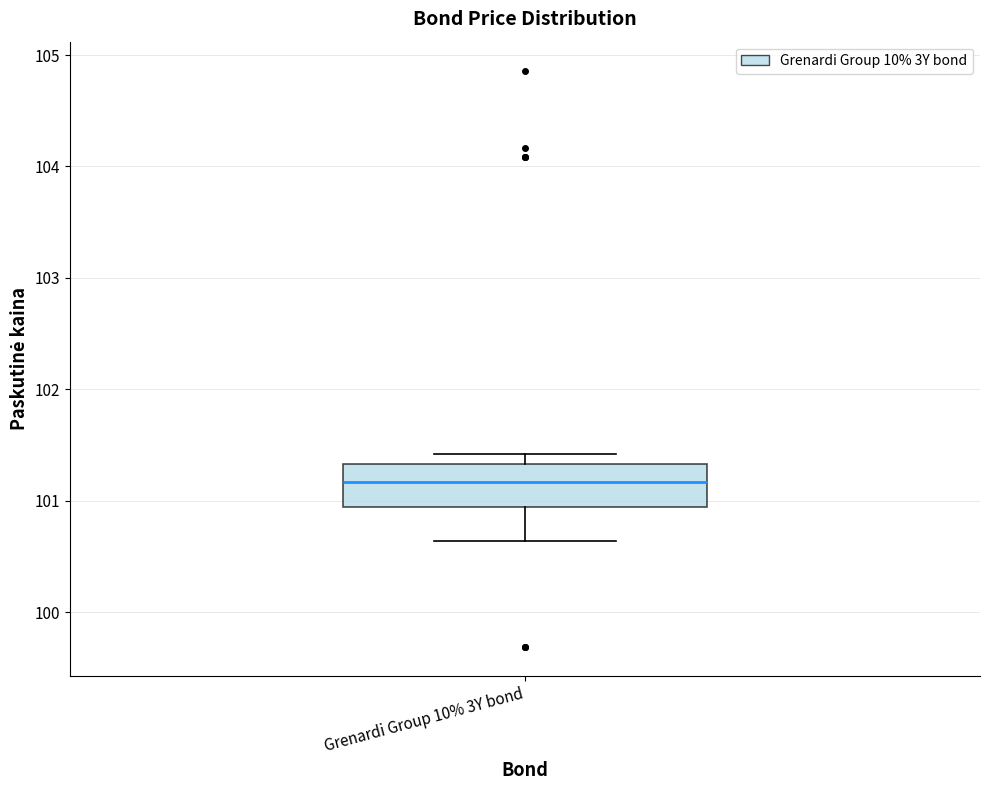

Read this box plot against the y-axis: the position of the median line, the range covered by the box, and the ends of both whiskers. The values are not printed on the chart, so give them approximately, as read against the axis.

median 101.2, box 100.9 to 101.3, whiskers 100.6 to 101.4